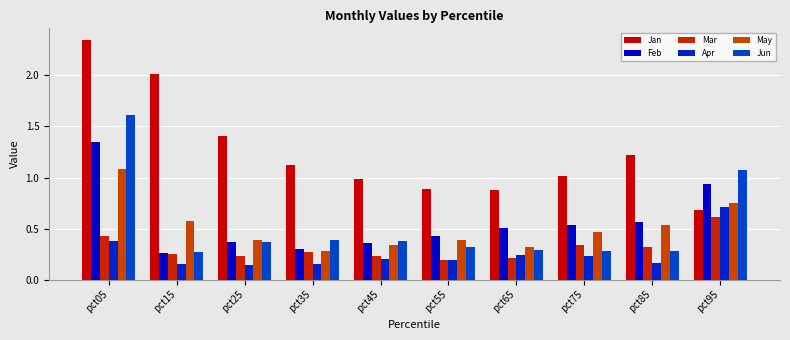

What is the greatest value displayed?

2.3